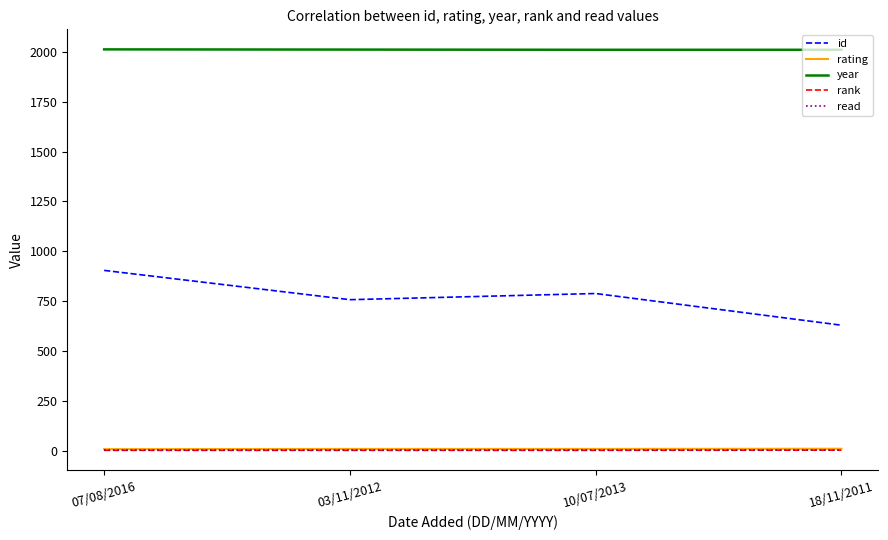

In id, how many points are higher than both neighbors (excluding endpoints)?

1